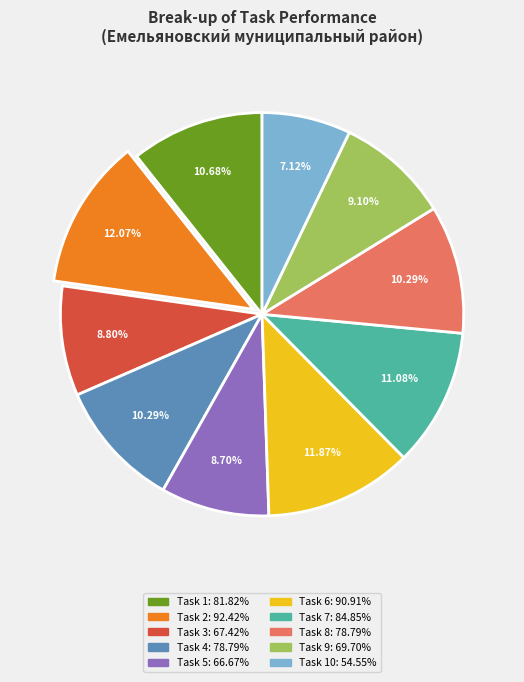

Does any single category account for the majority?

No